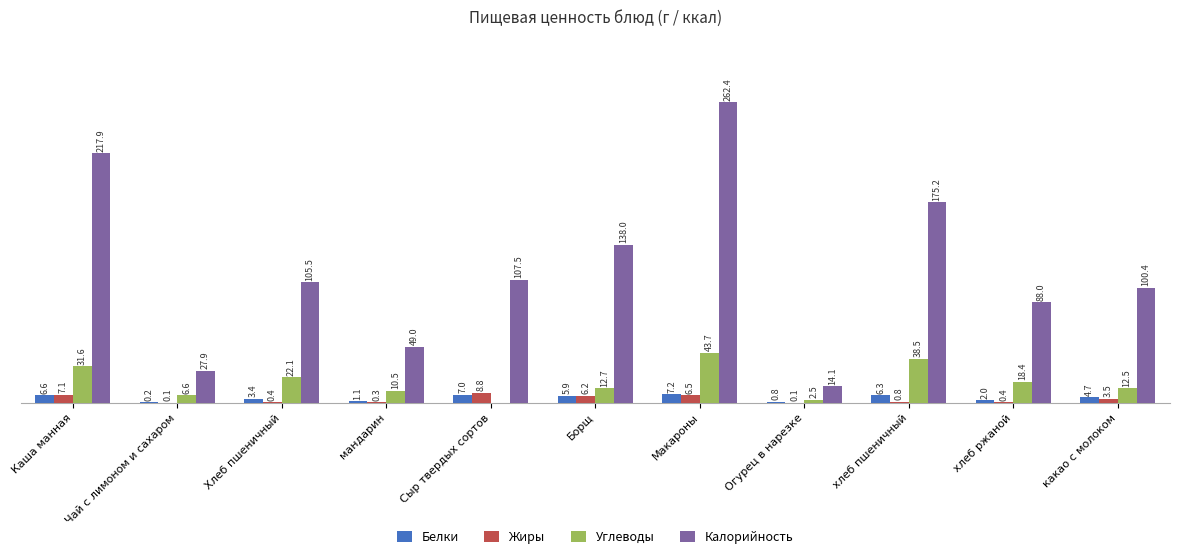

Where is Калорийность nearest to the value 138?

Борщ